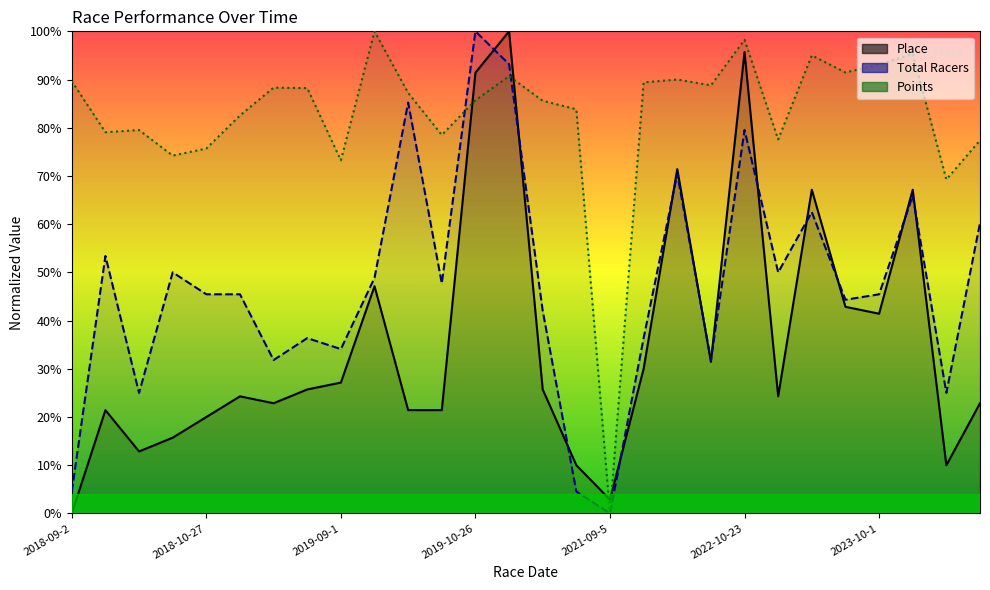

What is the label of the 8th point from the left?

7